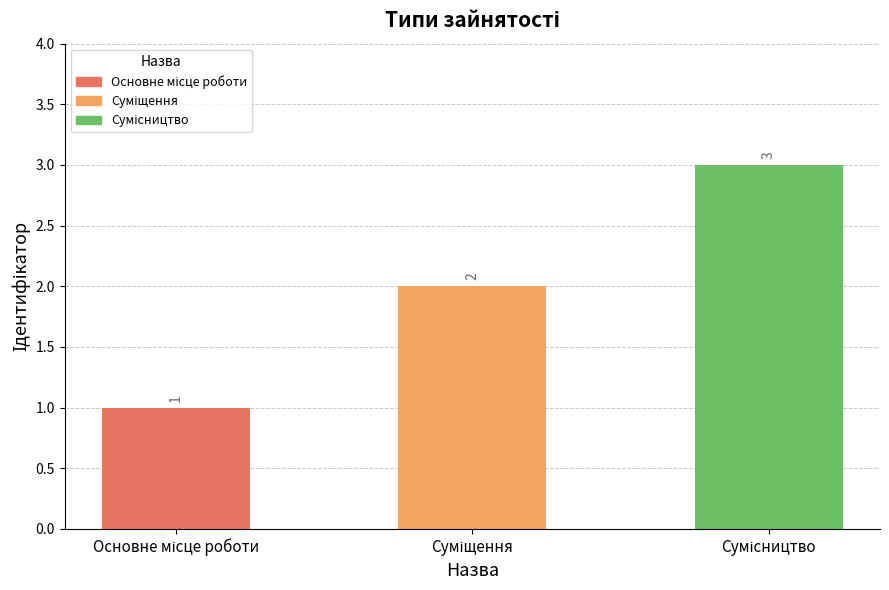

Count the values in the range 1 to 3.

3